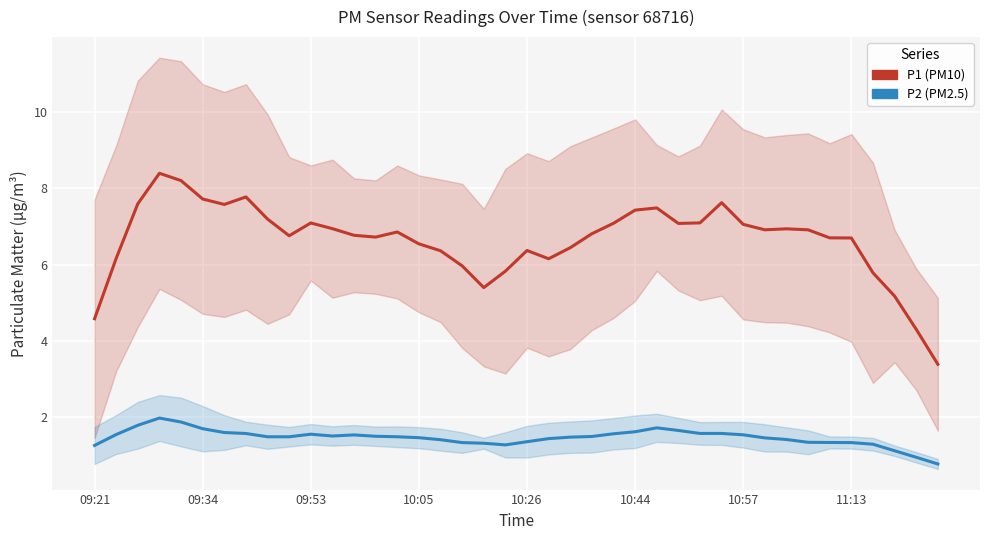

What is the value of the P1 point at the 6th from the left?

7.7